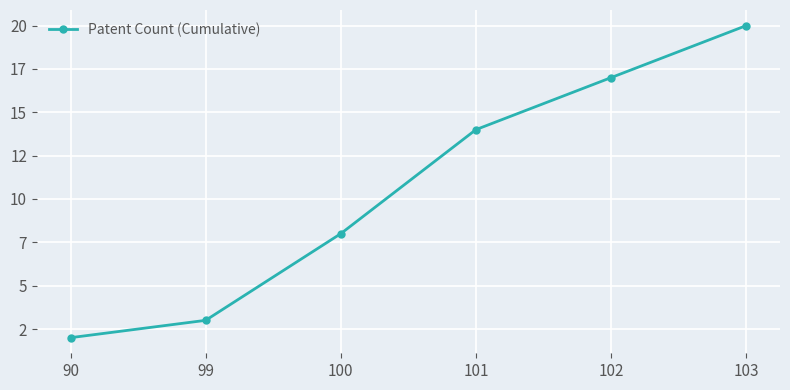

What is the average value?

11